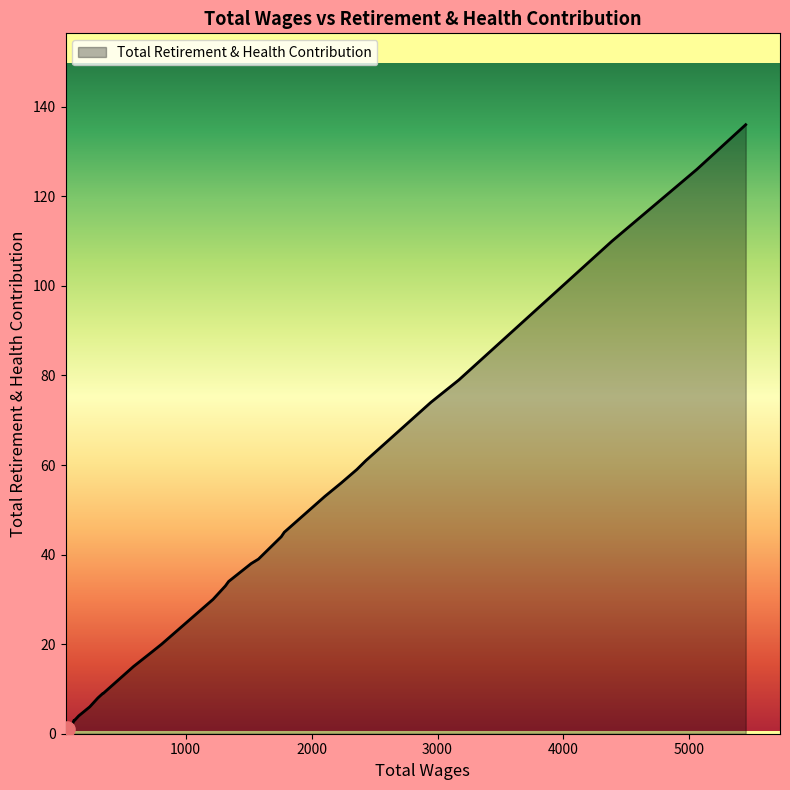

What is the difference between the maximum and minimum values?

135